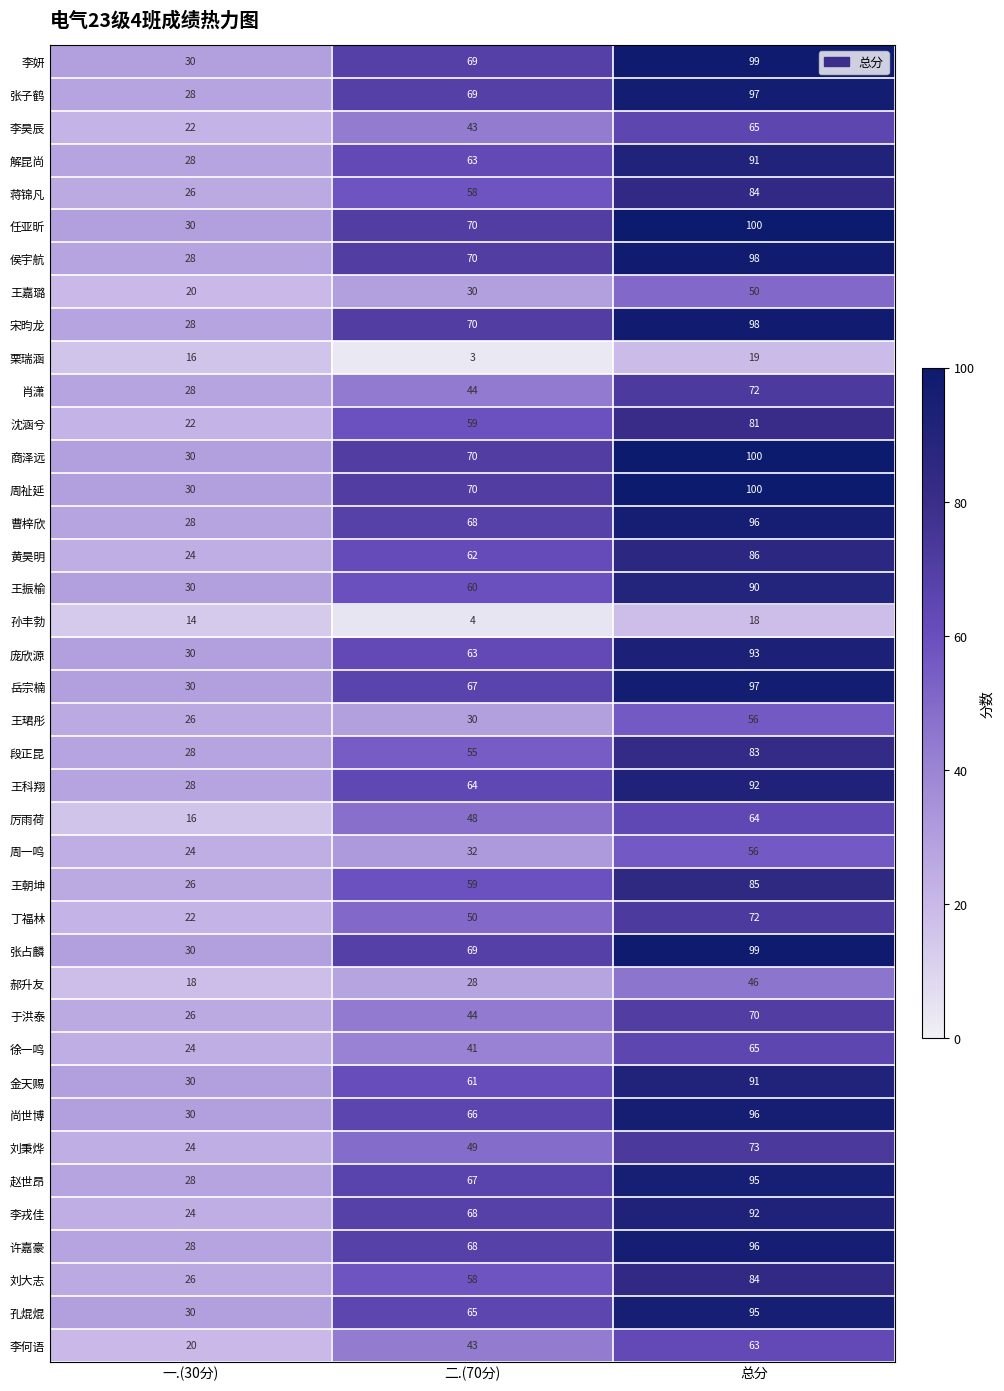

The value of 王朝坤 at 一.(30分) is 26. True or false?

True